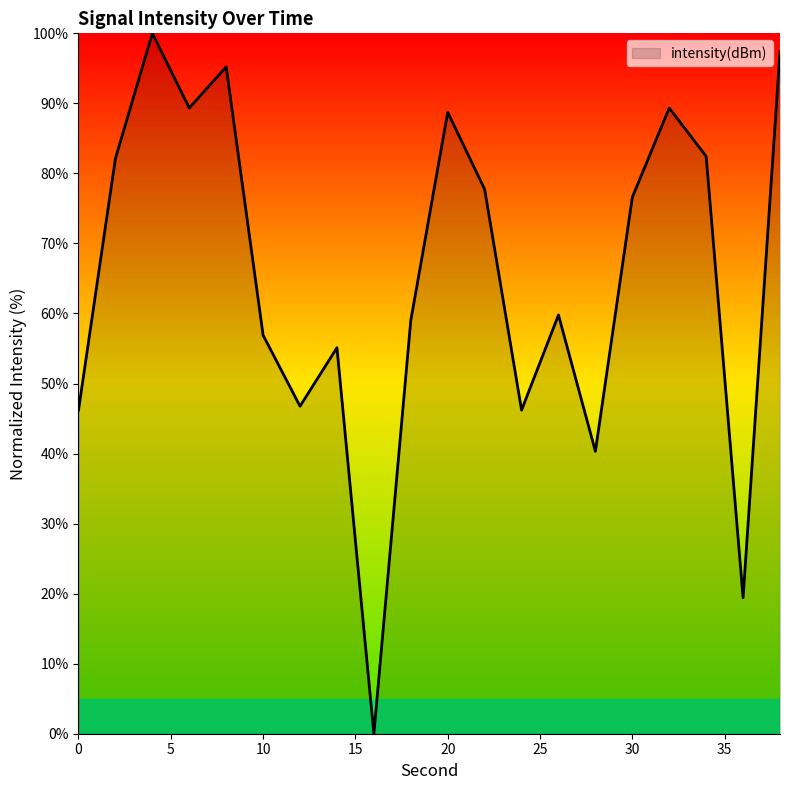

What is the greatest value displayed?

100.0